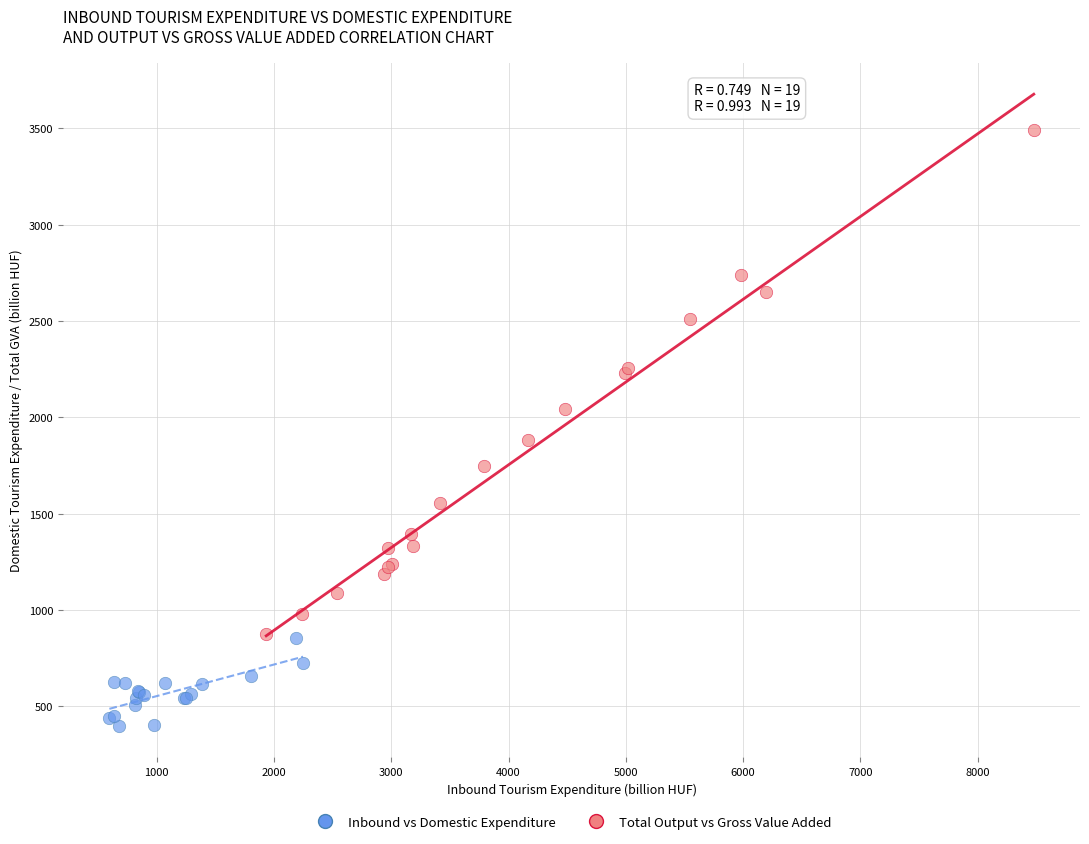

Which series reaches the maximum Y coordinate?

Total Output vs Gross Value Added